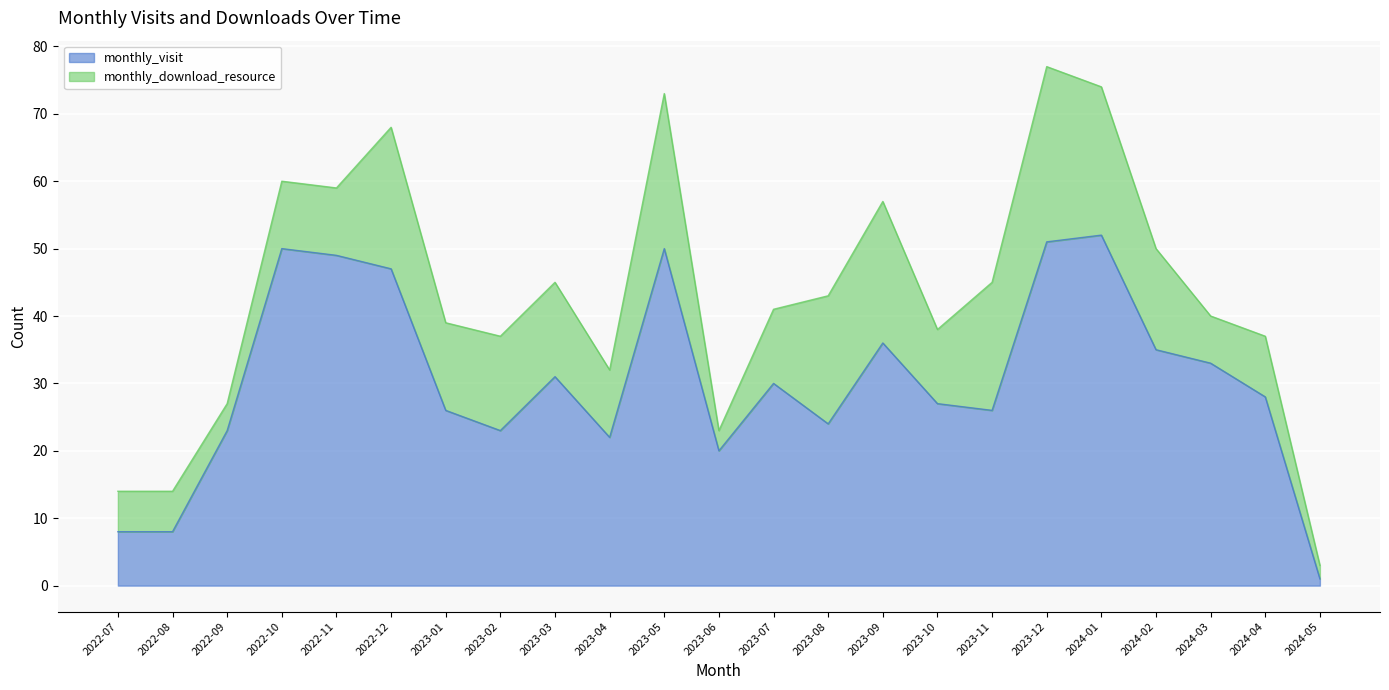

Is it true that the value at 2024-01 is 52?

True